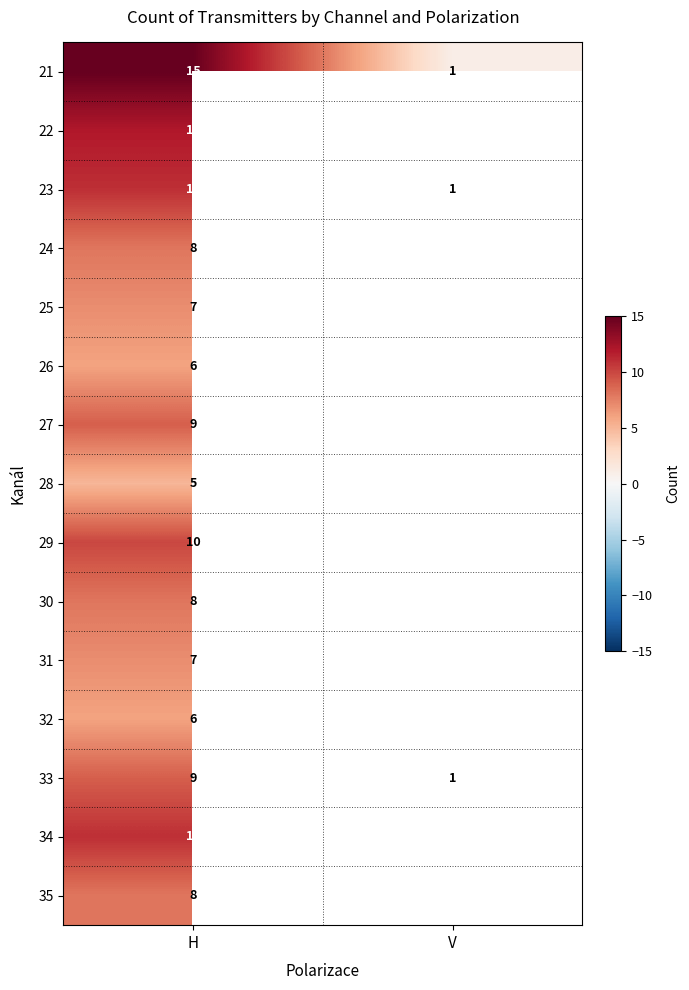

List the labels in order of 21 value, smallest first.

V, H